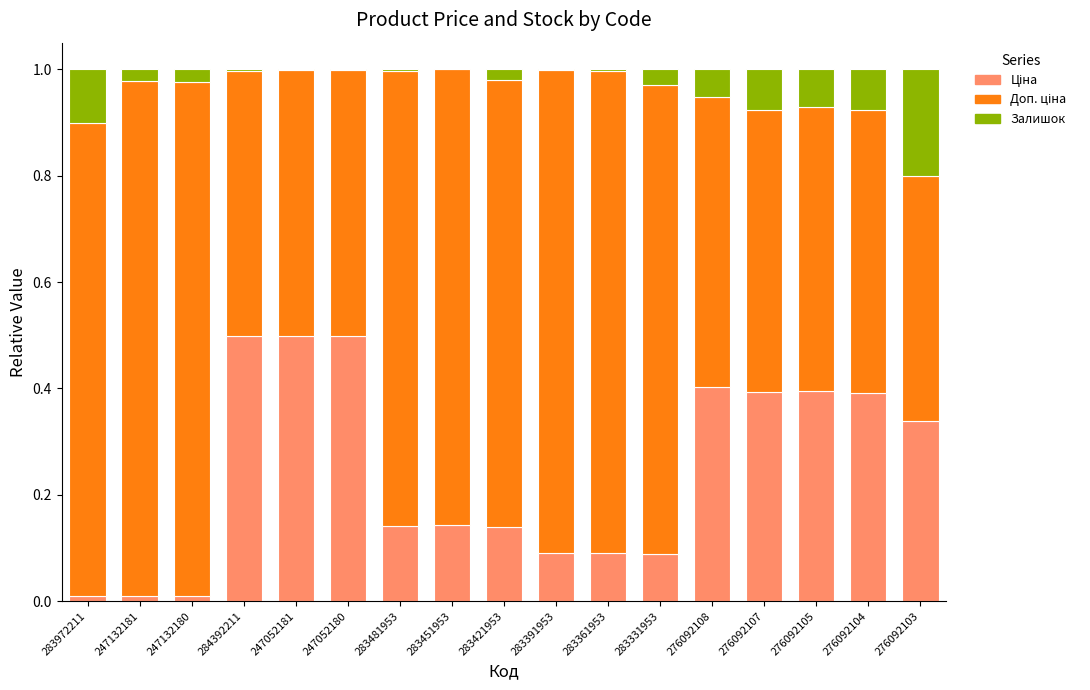

How many series are shown in this chart?

3